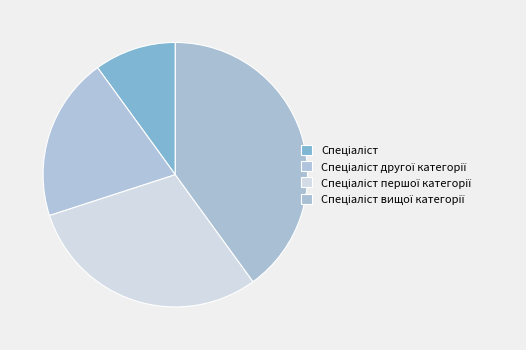

Does any single category account for the majority?

No